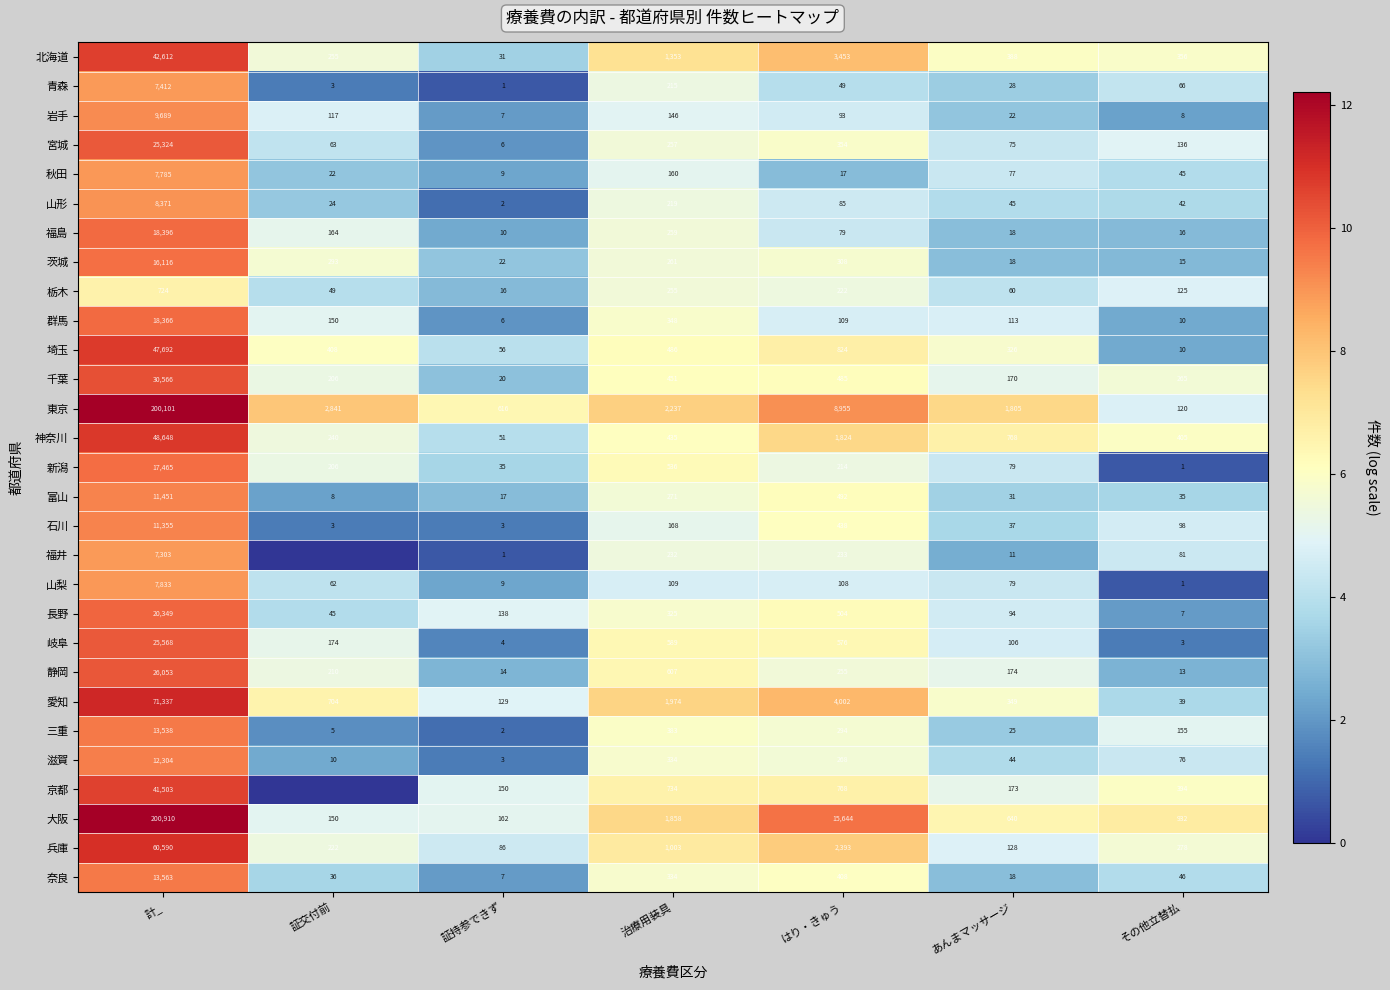

At which label is 愛知 closest to 35688?

はり・きゅう